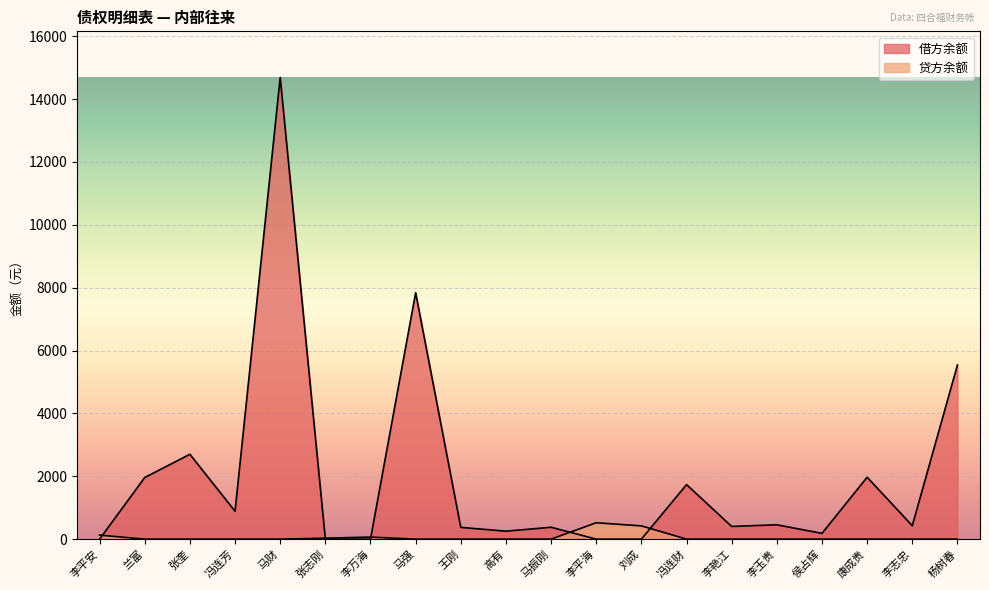

The value of 借方余额 at 马财 is 26369.0. True or false?

False